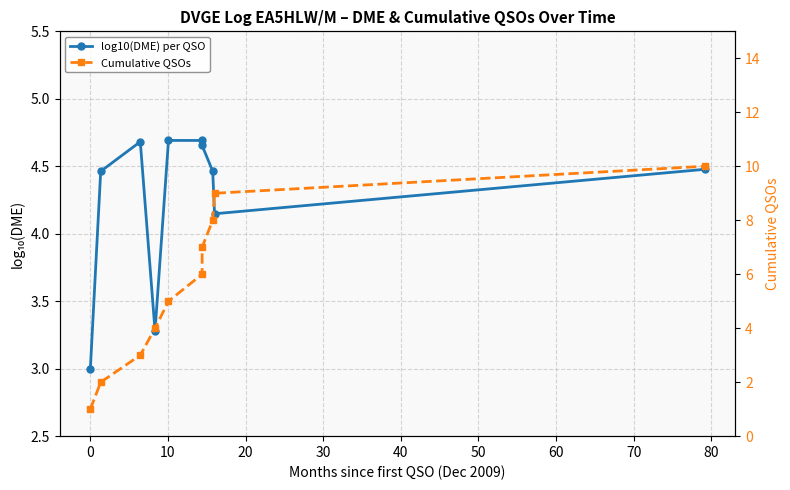

What is the total value across all series at 60?

12.5